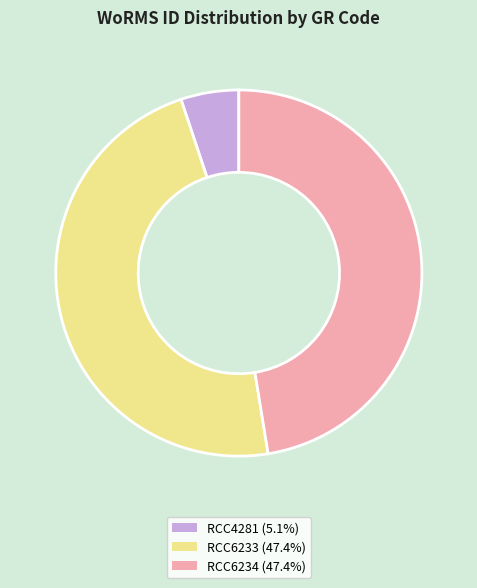

Does any single category account for the majority?

No